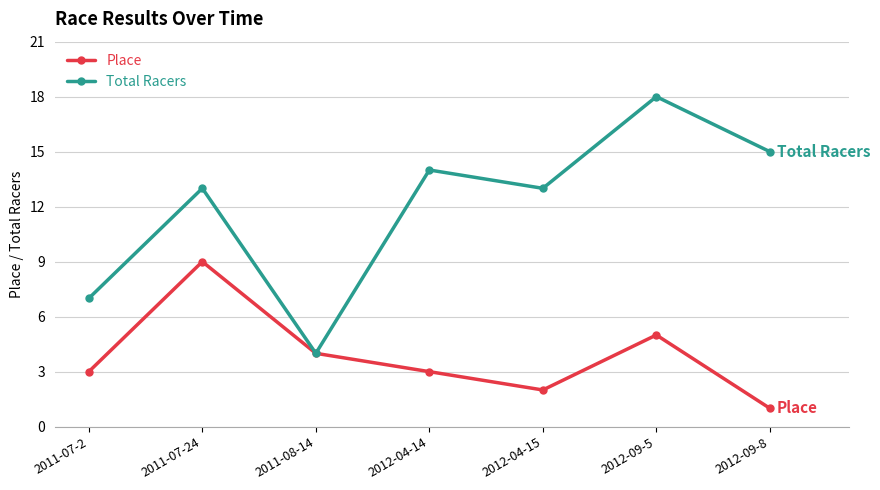

Reading right to left, transcribe all the data shown in this chart.

Place: 1	5	2	3	4	9	3
Total Racers: 15	18	13	14	4	13	7